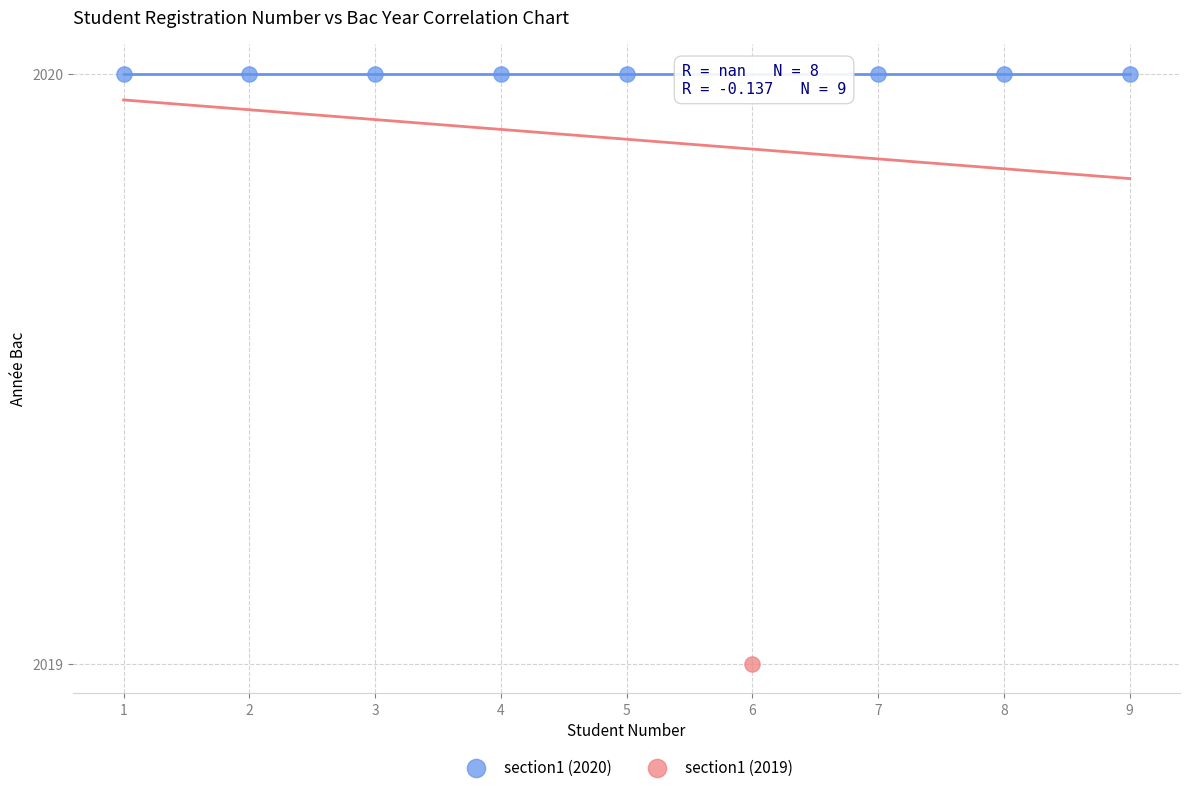

What are all the series names shown in the legend?

section1 (2020), section1 (2019)